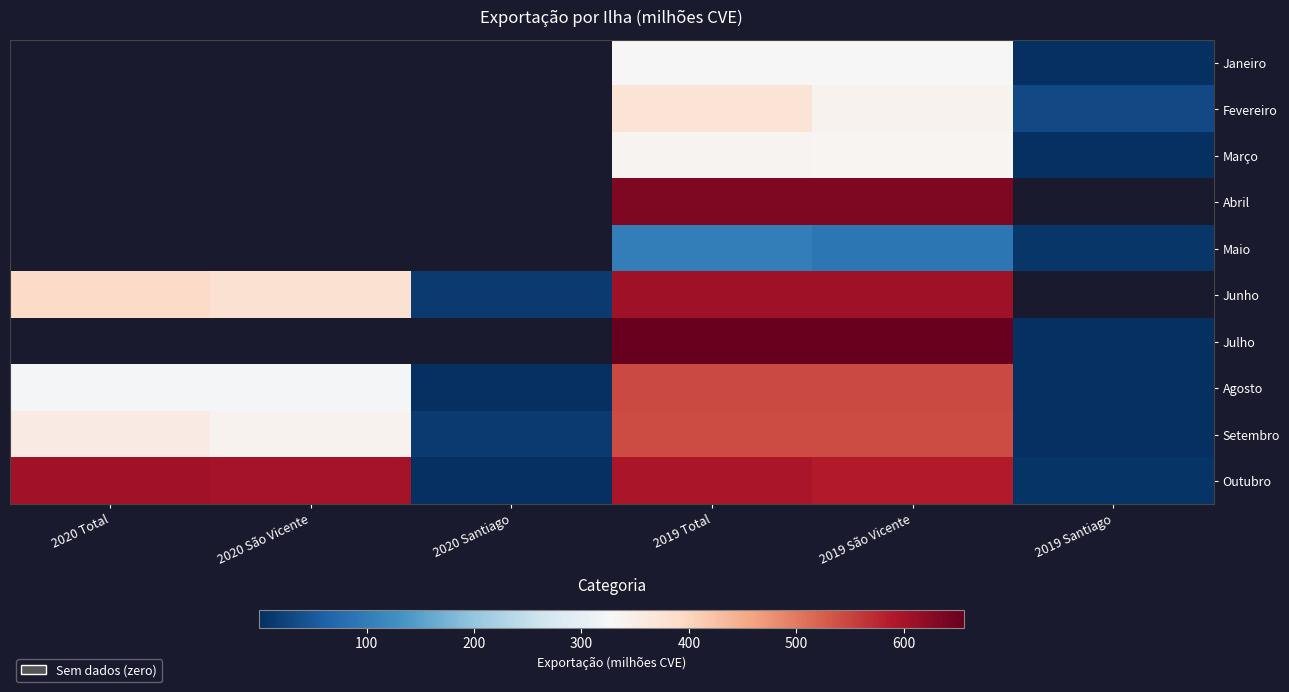

True or false: Junho has a value of 909.5 at 2019 São Vicente.

False